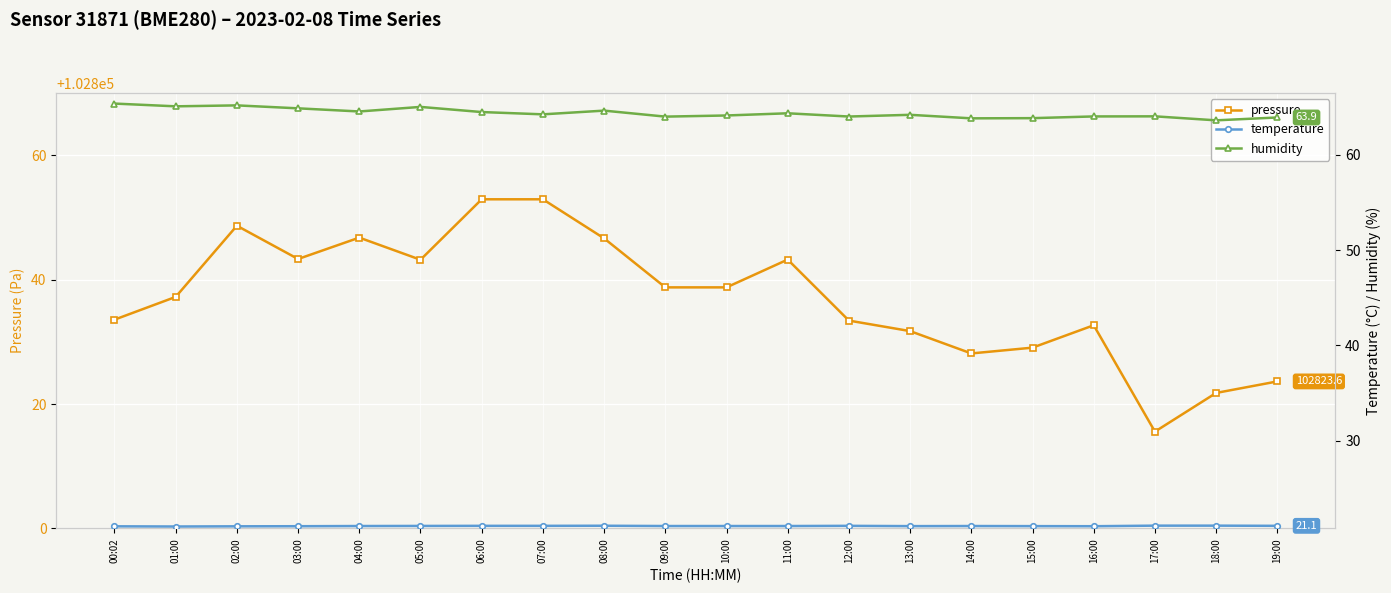

Where is humidity nearest to the value 64?

09:00